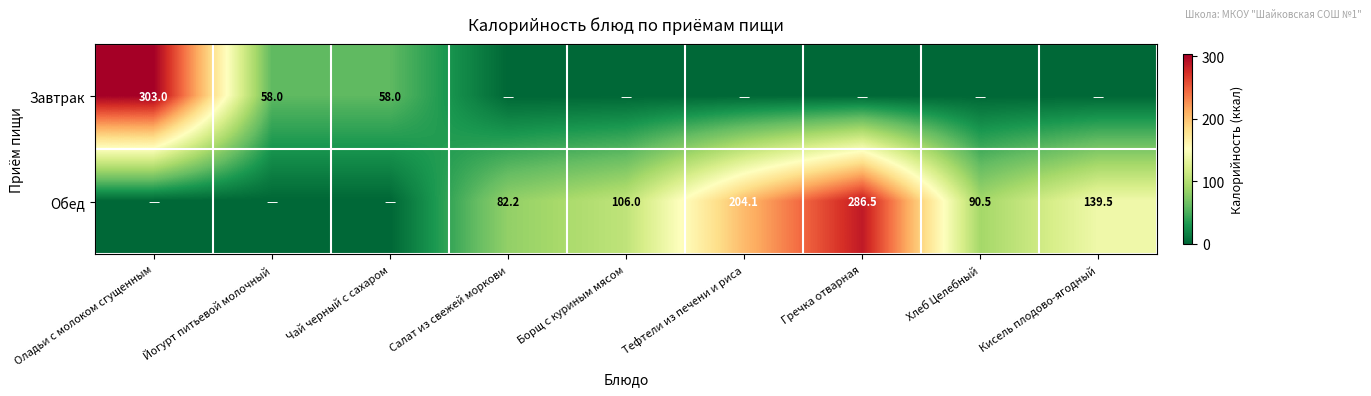

The value of Завтрак at Чай черный с сахаром is 83.8. True or false?

False